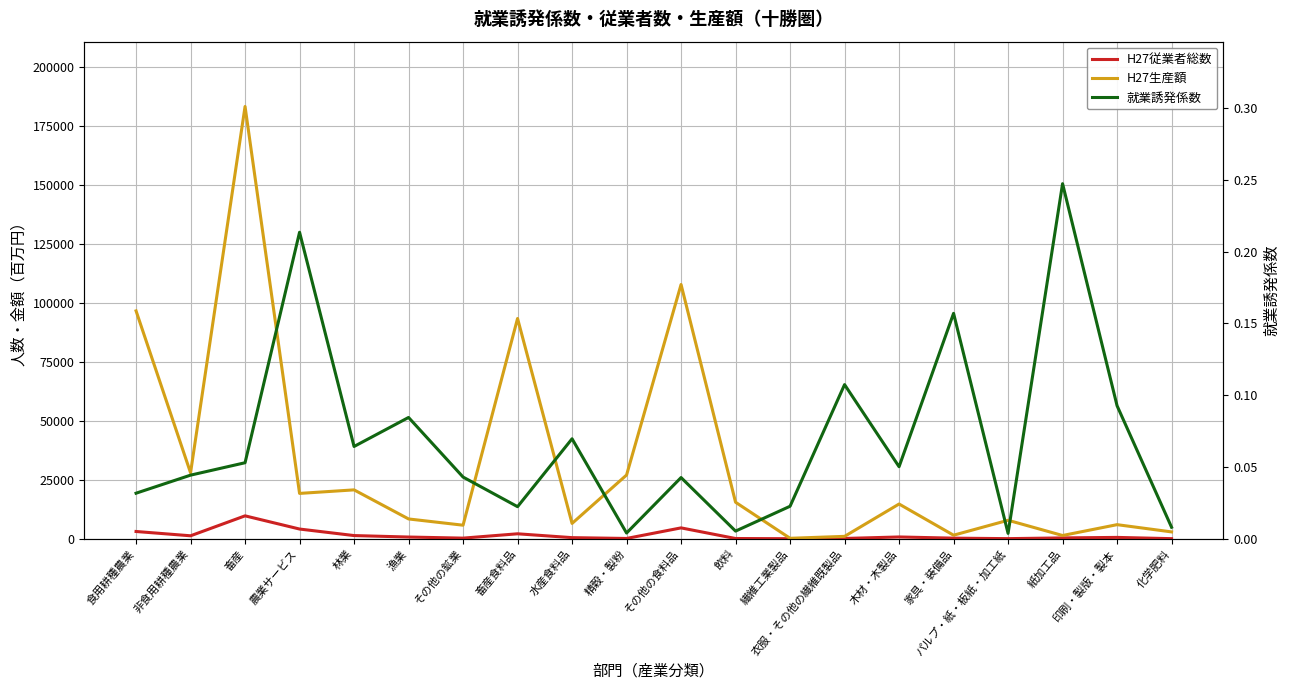

List the labels in order of H27従業者総数 value, smallest first.

繊維工業製品, 化学肥料, パルプ・紙・板紙・加工紙, 飲料, 精穀・製粉, 衣服・その他の繊維既製品, 家具・装備品, その他の鉱業, 紙加工品, 水産食料品, 印刷・製版・製本, 漁業, 木材・木製品, 非食用耕種農業, 林業, 畜産食料品, 食用耕種農業, 農業サービス, その他の食料品, 畜産